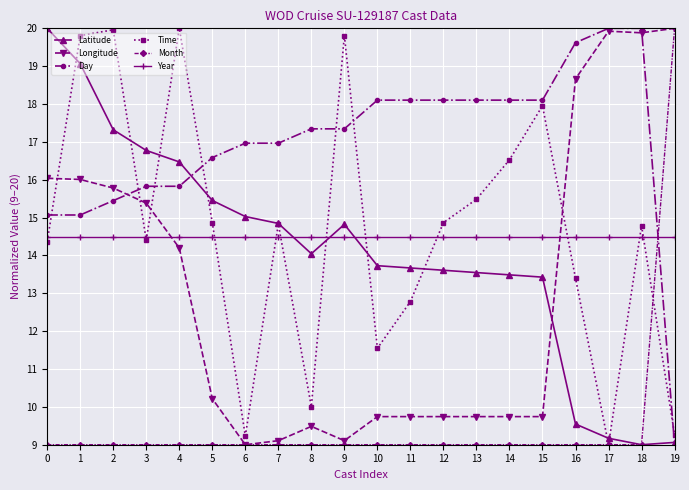

What is the lowest value of the Day series?

9.0